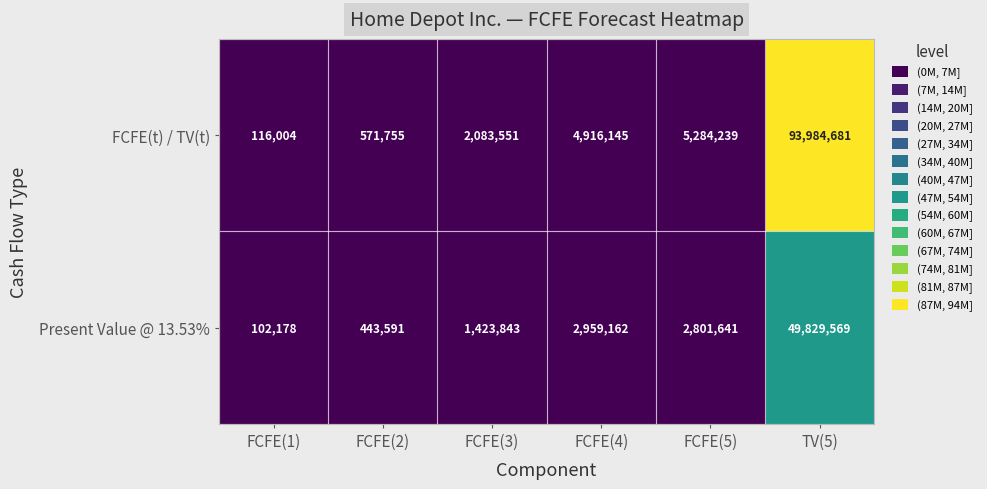

At how many categories does at least one series exceed 61234692?

1